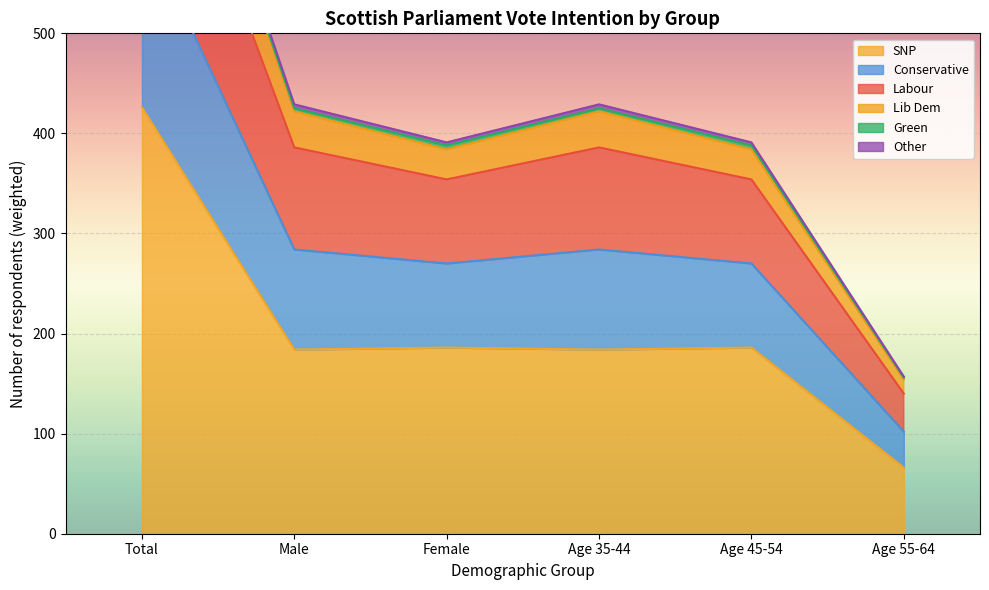

True or false: SNP has a value of 184 at Male.

True